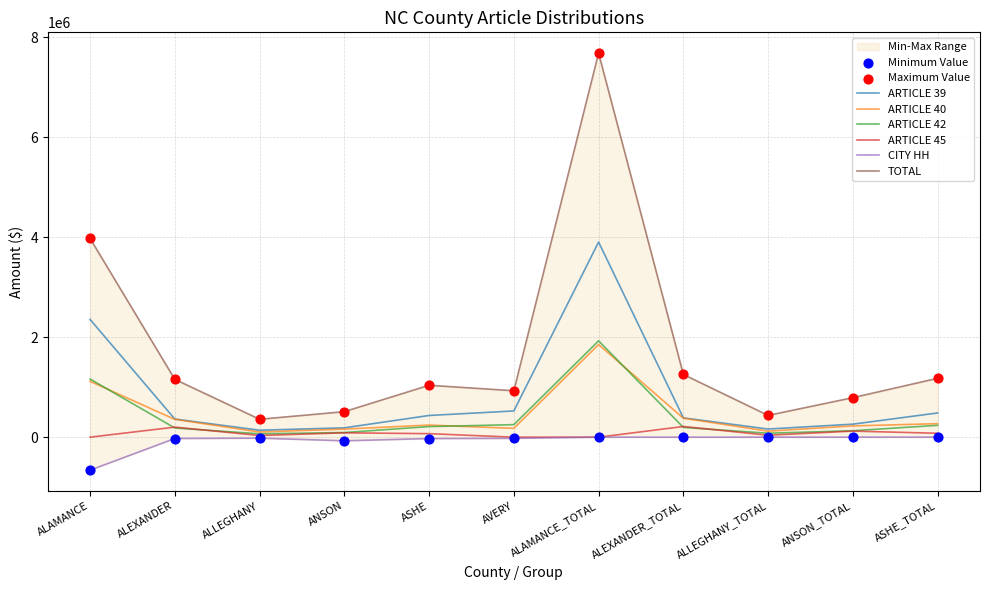

Is the value of ARTICLE 40 at AVERY greater than the value of ARTICLE 45 at ANSON?

Yes